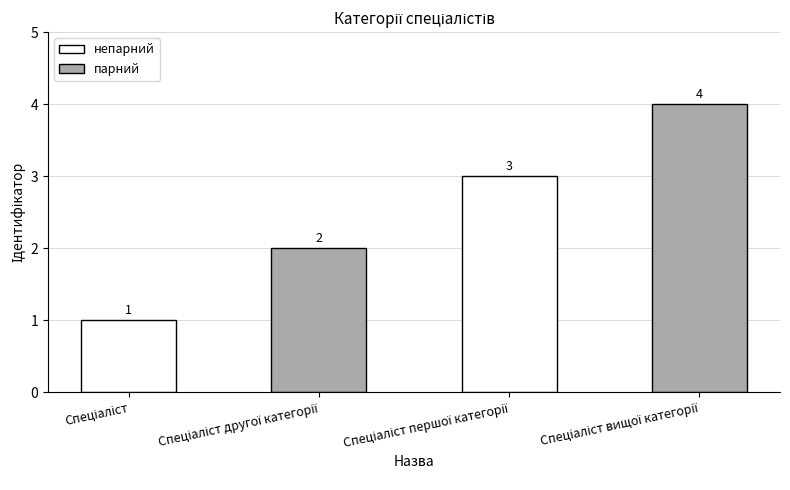

What is the smallest value displayed?

1